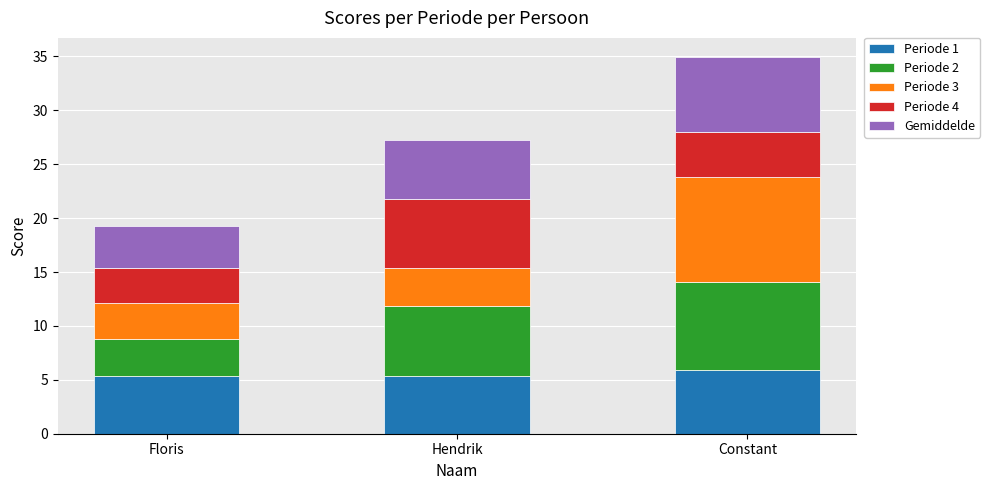

What is the sum of all Periode 1 values?

16.7